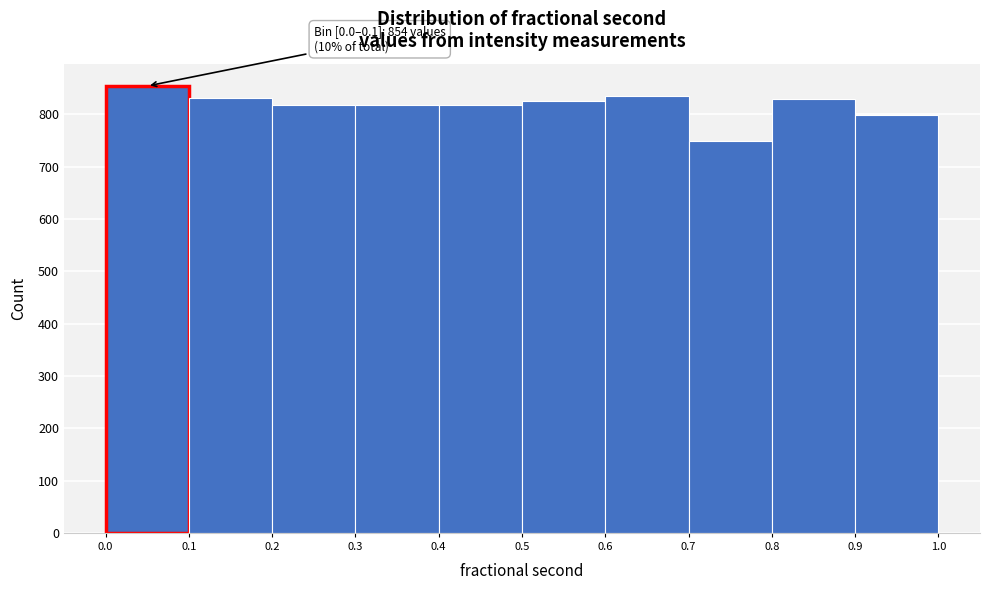

Over which range of the x-axis is the bar tallest?

0.0 to 0.1